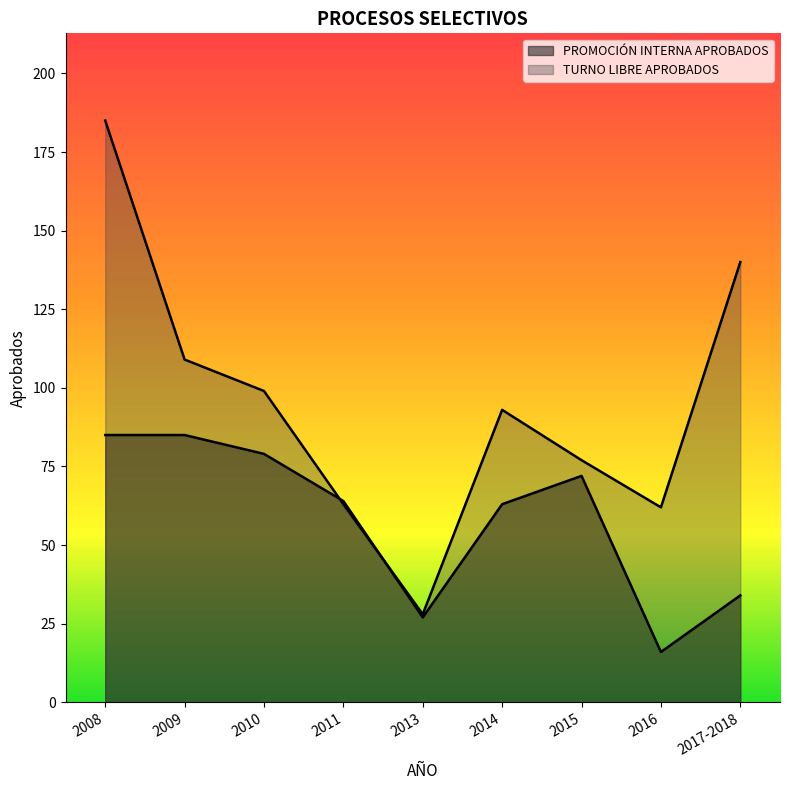

Does the chart display data point markers on the line(s)?

No